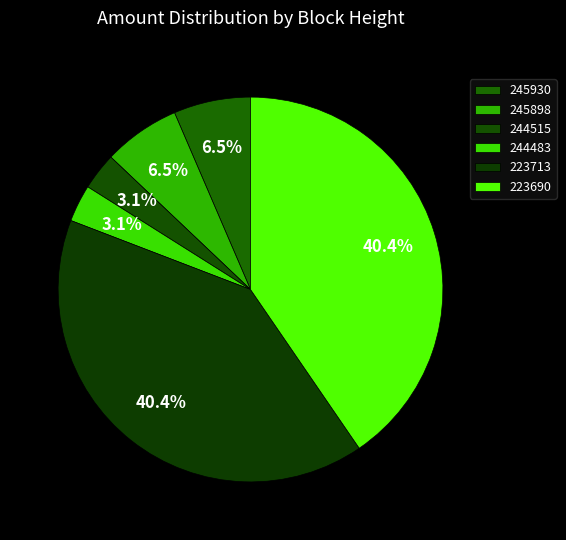

Combined, what portion of the pie is 244483 and 223690?

43.6%